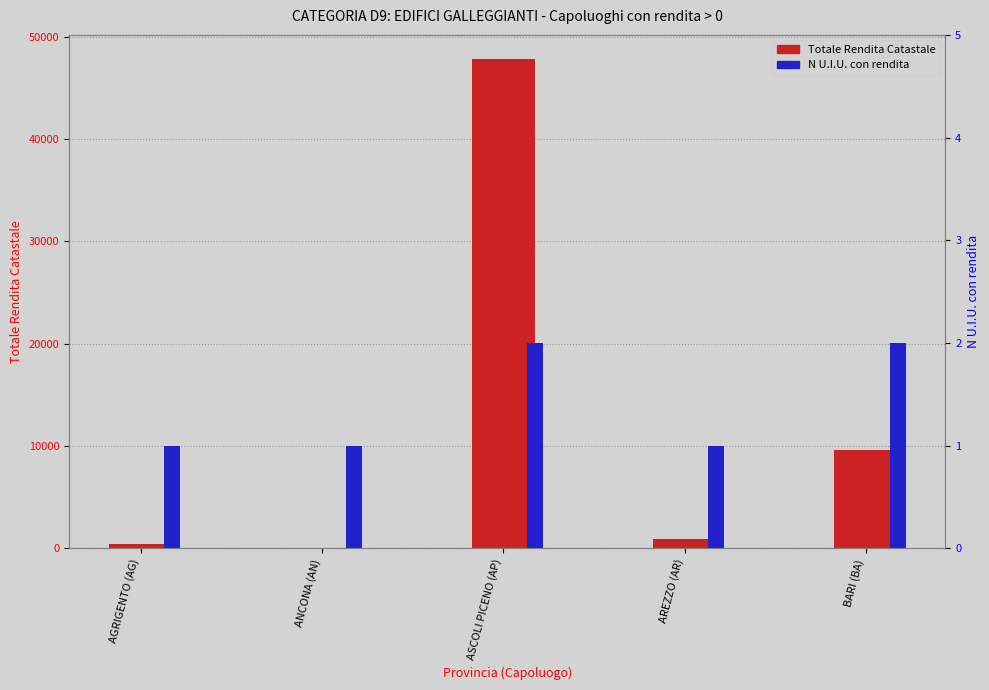

How many bars are there in each group?

2